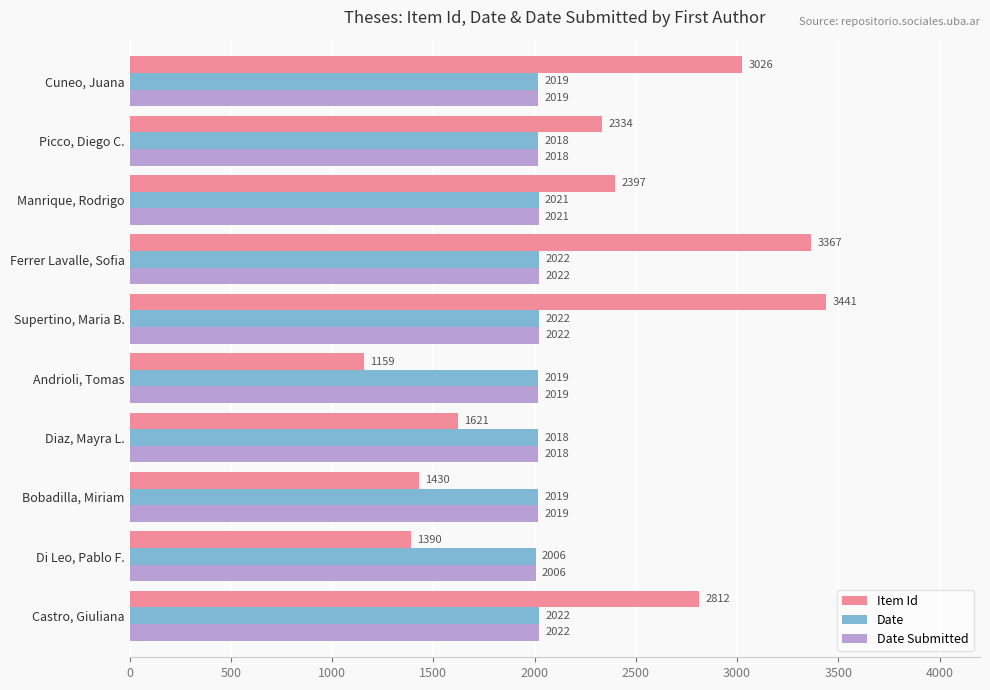

List the labels in order of Item Id value, largest first.

Supertino, Maria B., Ferrer Lavalle, Sofia, Cuneo, Juana, Castro, Giuliana, Manrique, Rodrigo, Picco, Diego C., Diaz, Mayra L., Bobadilla, Miriam, Di Leo, Pablo F., Andrioli, Tomas